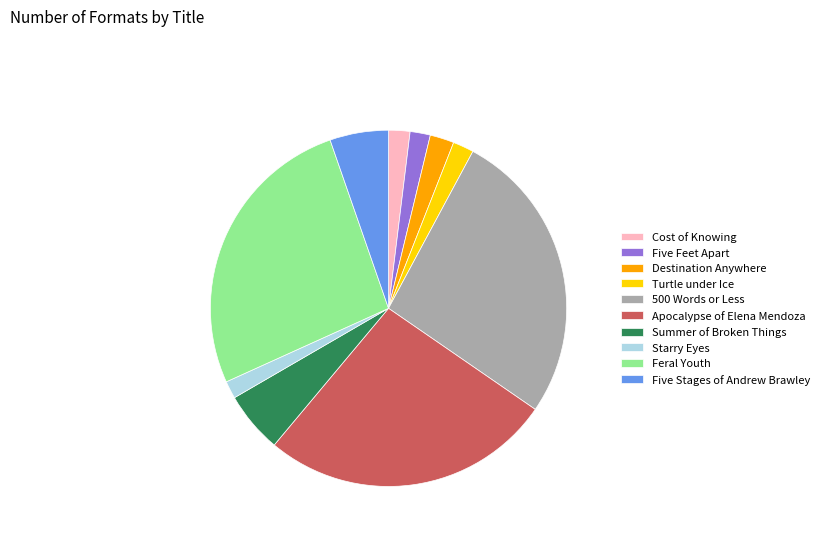

Do Five Stages of Andrew Brawley and Five Feet Apart together represent more than half of the pie?

No